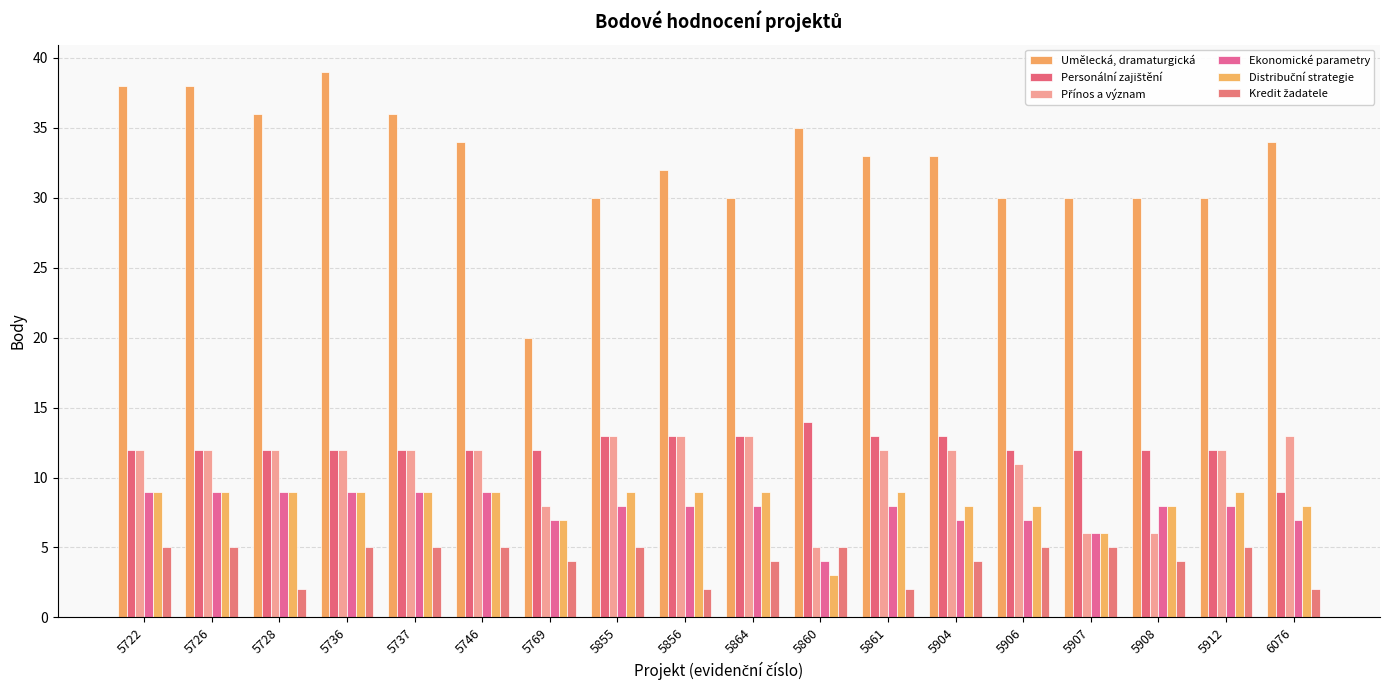

The Umělecká, dramaturgická series shows 30 at 5907. True or false?

True